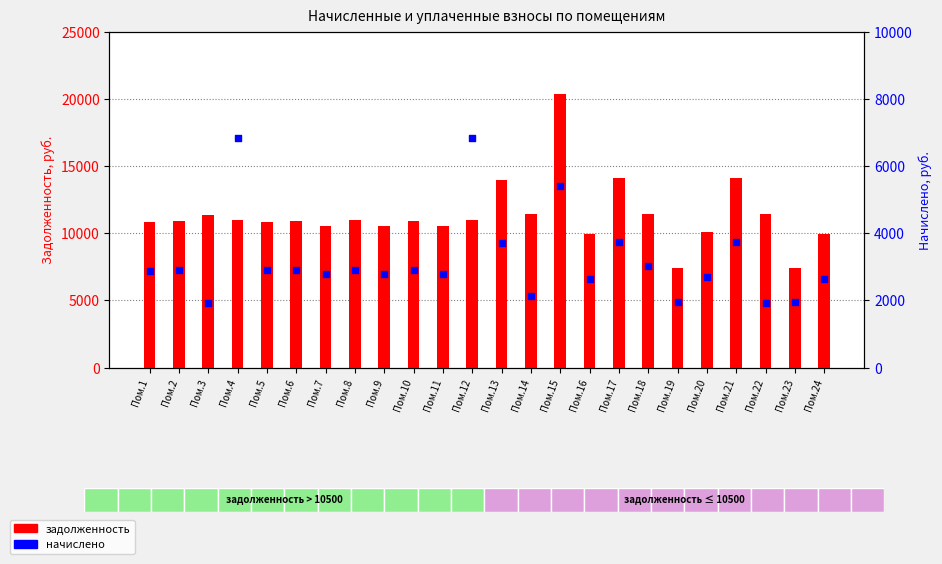

Which series contains the highest Y value?

задолженность